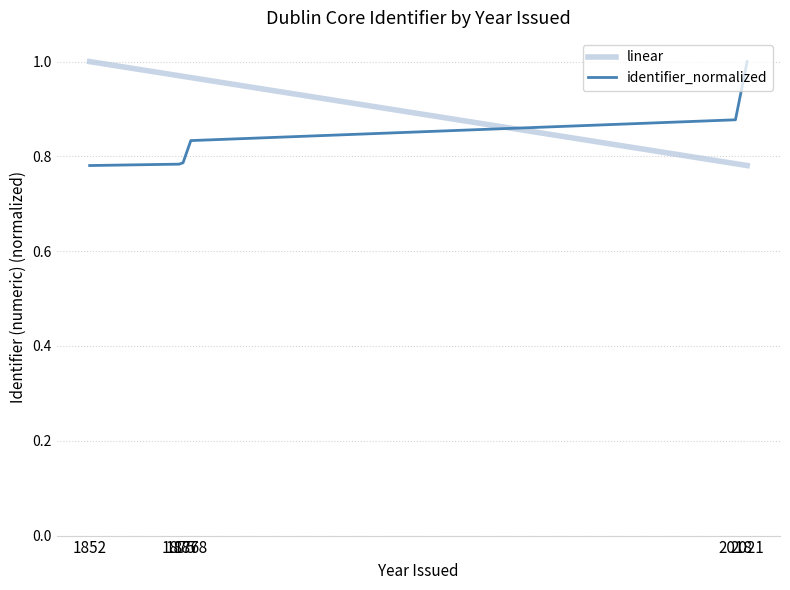

After their last crossing, which series has the higher values: linear or identifier_normalized?

identifier_normalized